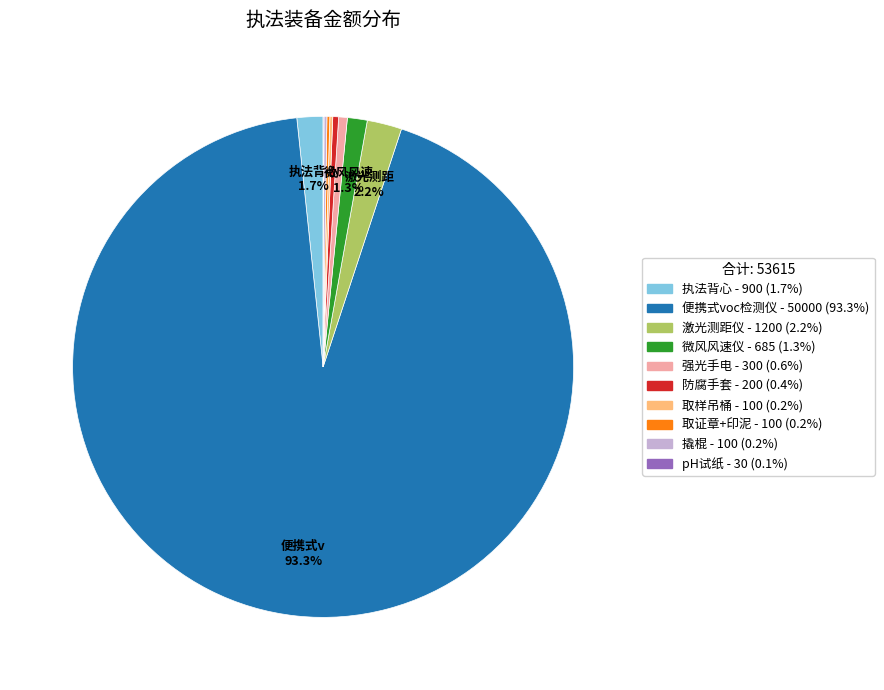

How much of the chart is everything except 微风风速仪?

98.7%